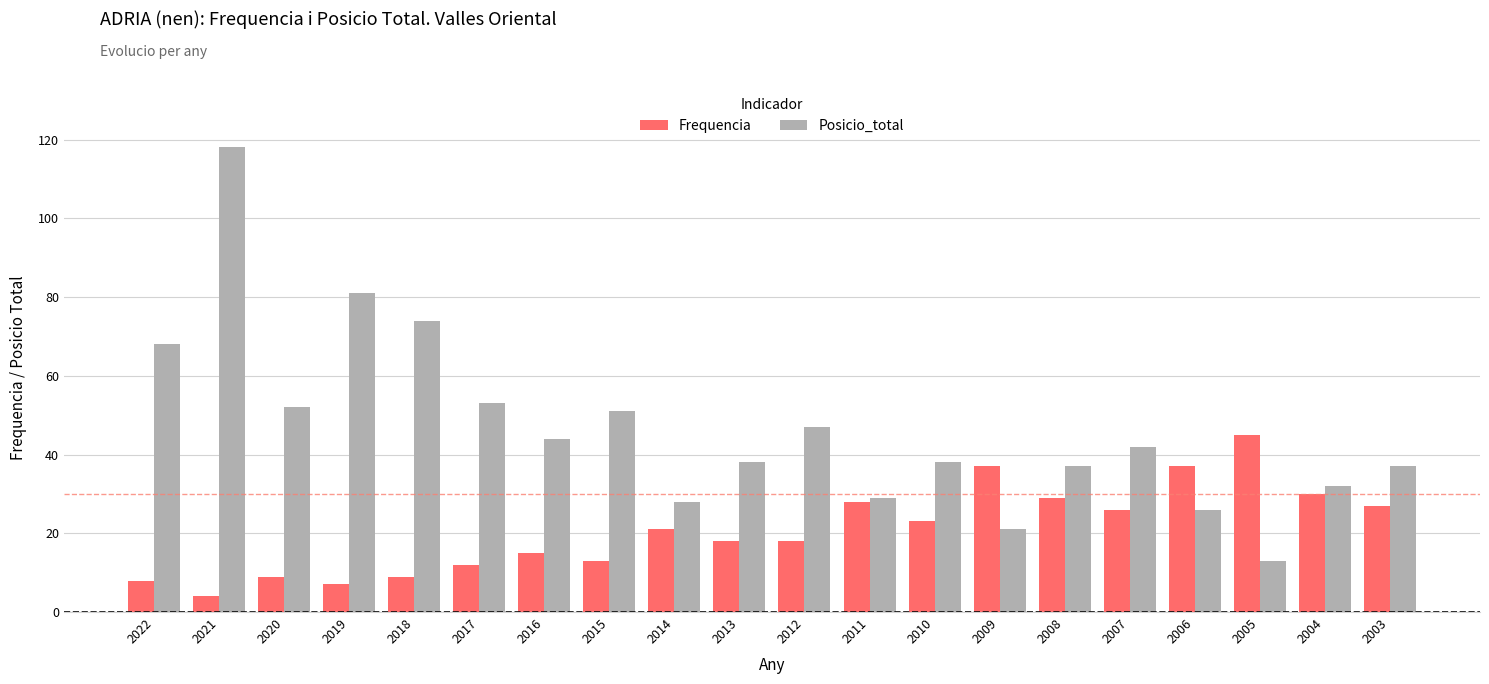

At which category is the sum across all series the highest?

2021